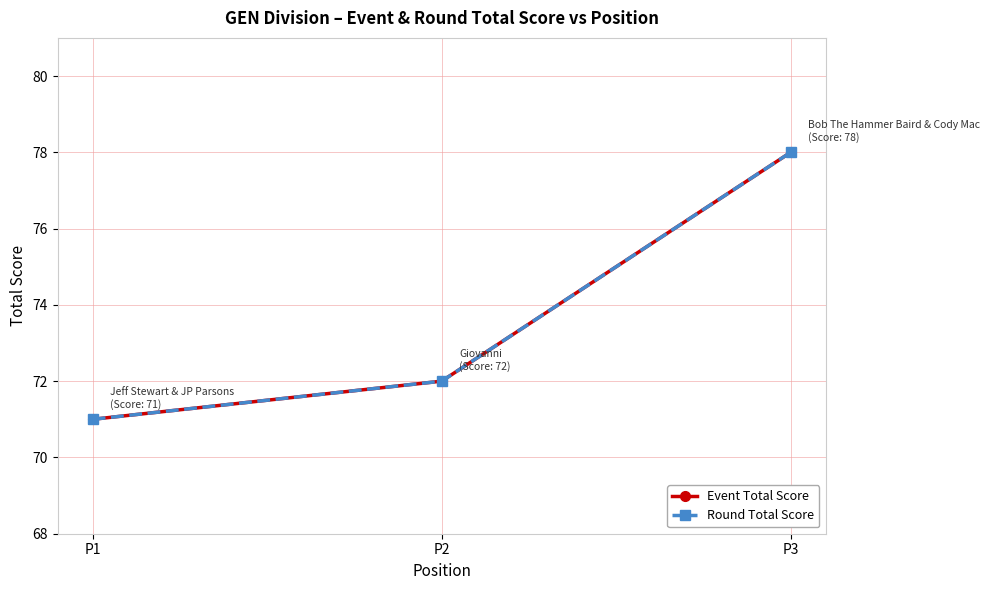

Which series has the widest spread of values?

Event Total Score